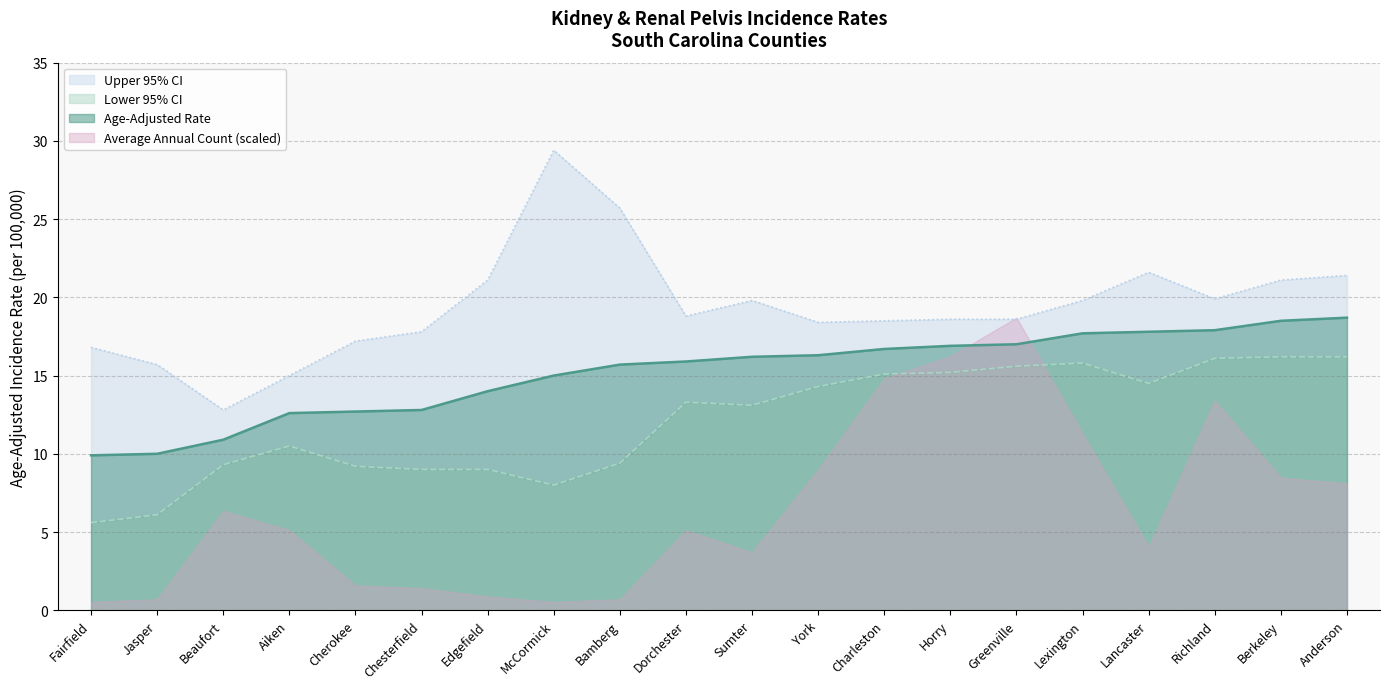

The Age-Adjusted Rate series shows 20.5 at Aiken. True or false?

False